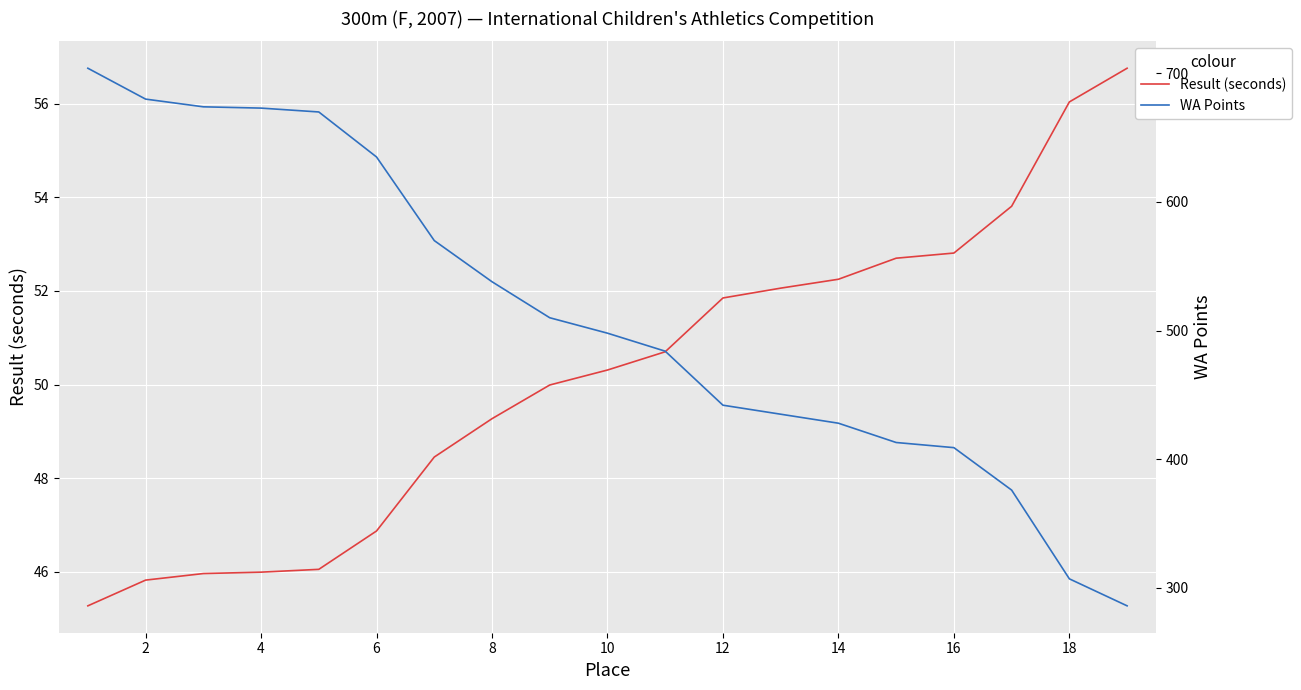

Is it true that Result (seconds) equals 52.2 at 14?

True